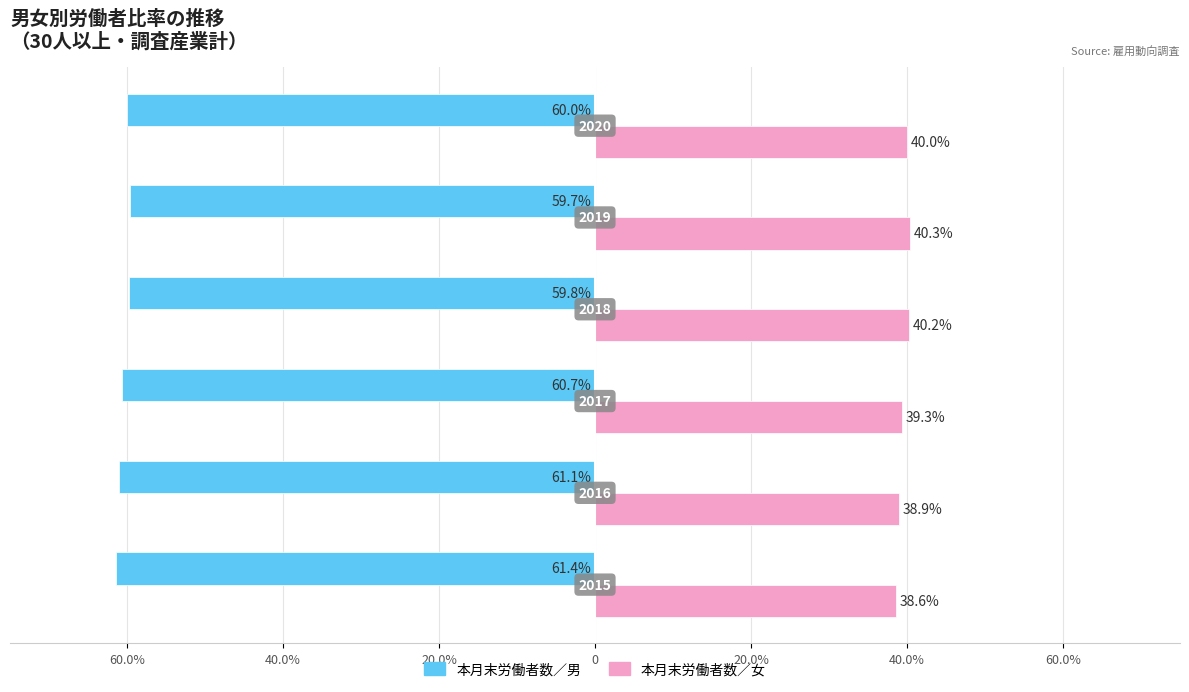

What is the value of the 本月末労働者数／女 bar at the 2nd from the left?

38.9